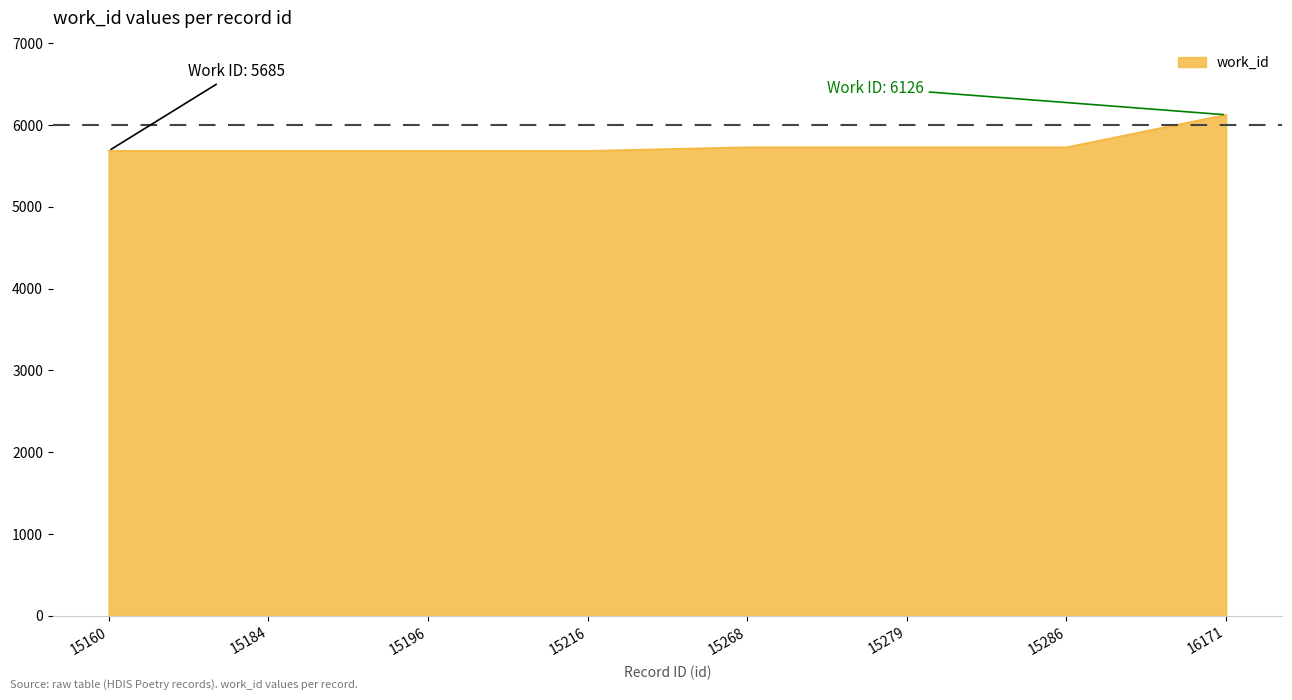

True or false: the data shows 5729 at 15279.

True